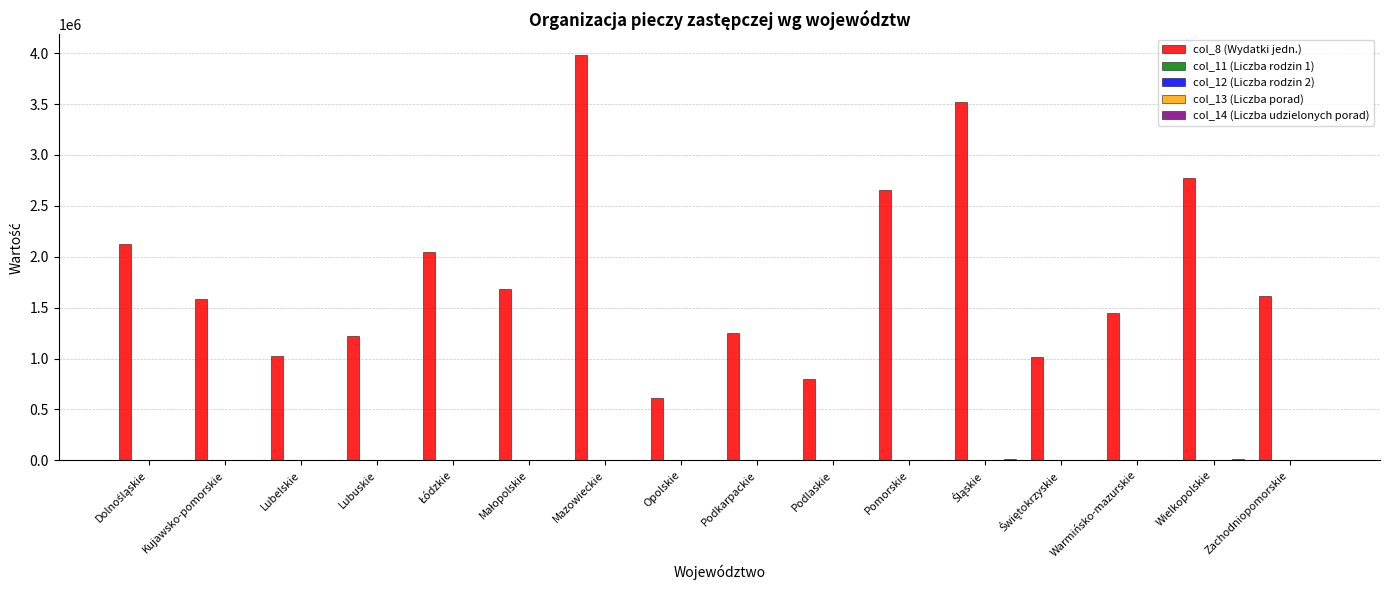

Which series has the largest range (max minus min)?

col_8 (Wydatki jedn.)